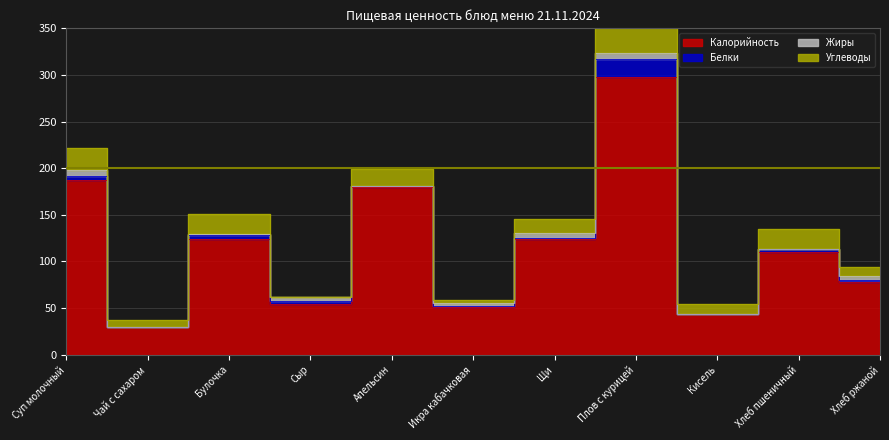

The Жиры series shows 5 at Щи. True or false?

True